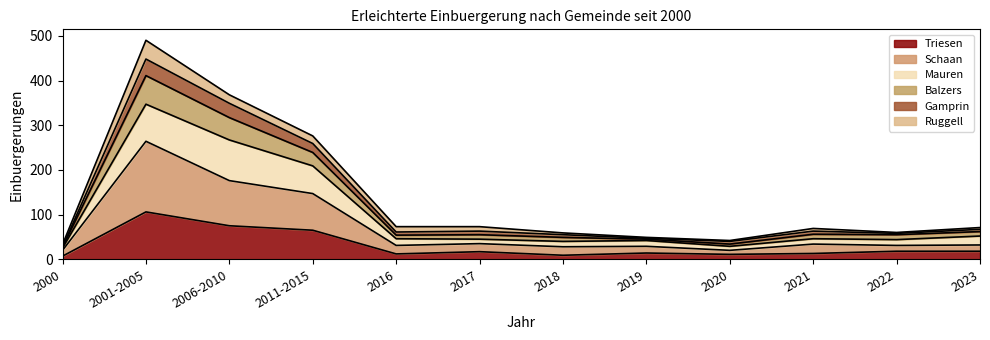

At which label does Triesen reach its minimum?

2000